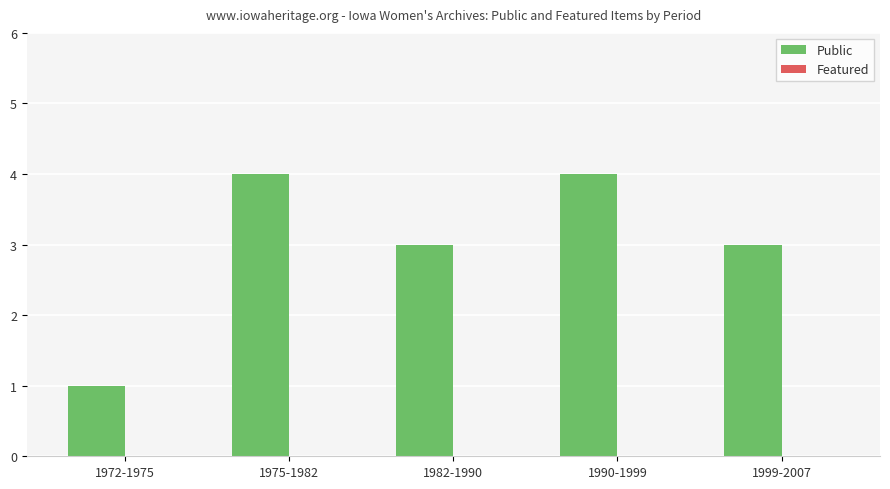

True or false: the data shows 3 at 1999-2007.

True